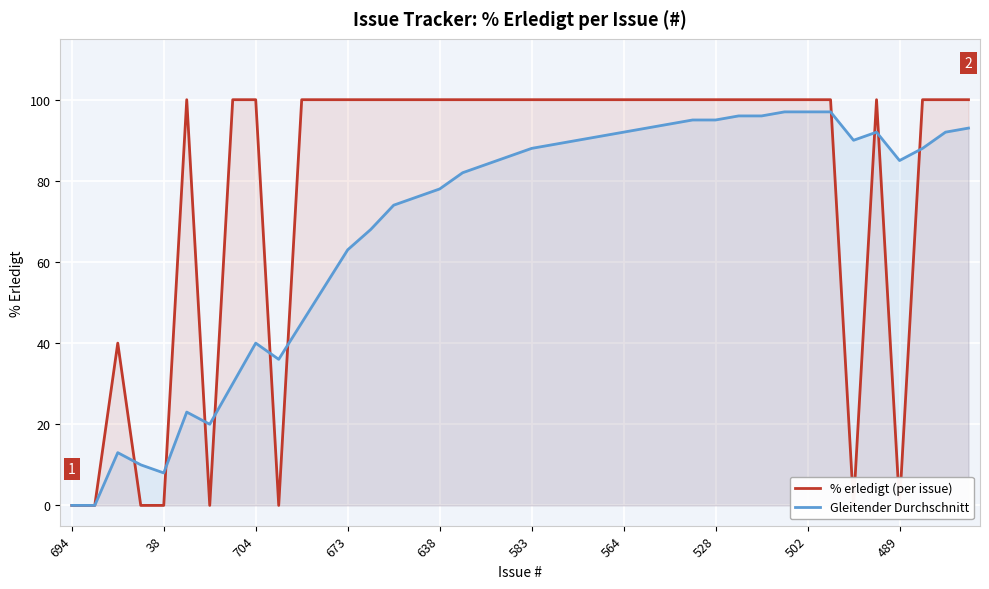

List the series in order of their peak value, highest first.

% erledigt (per issue), Gleitender Durchschnitt